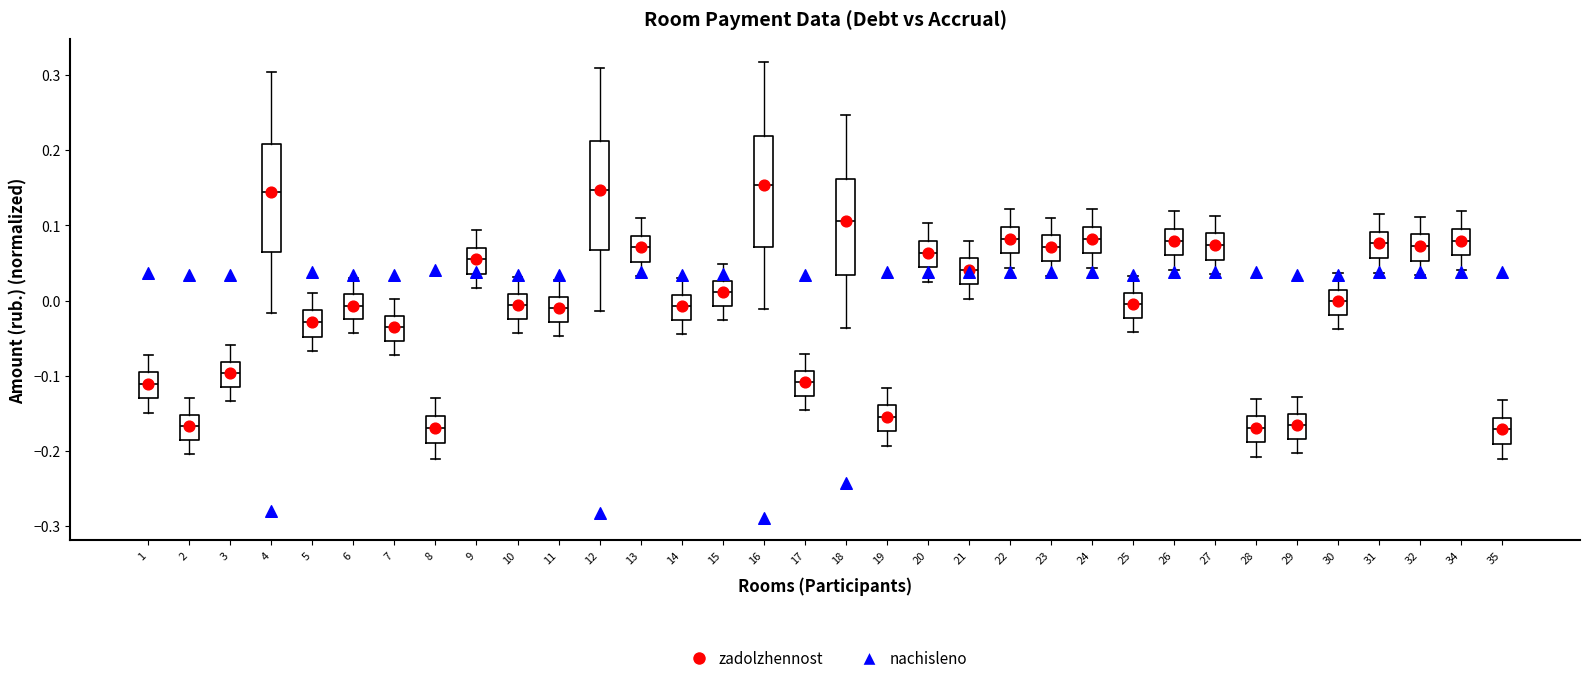

Reading left to right, read every box against the y-axis: the position of its median line, the range the box covers, and the ends of its whiskers. The values are not printed on the chart, so give them approximately, as read against the axis.

1: median -0.11, box -0.13 to -0.10, whiskers -0.15 to -0.07
2: median -0.17, box -0.19 to -0.15, whiskers -0.20 to -0.13
3: median -0.10, box -0.11 to -0.08, whiskers -0.13 to -0.06
4: median 0.14, box 0.06 to 0.21, whiskers -0.02 to 0.30
5: median -0.03, box -0.05 to -0.01, whiskers -0.07 to 0.01
6: median -0.01, box -0.03 to 0.01, whiskers -0.04 to 0.03
7: median -0.03, box -0.05 to -0.02, whiskers -0.07 to 0.00
8: median -0.17, box -0.19 to -0.15, whiskers -0.21 to -0.13
9: median 0.06, box 0.04 to 0.07, whiskers 0.02 to 0.09
10: median -0.01, box -0.02 to 0.01, whiskers -0.04 to 0.03
11: median -0.01, box -0.03 to 0.00, whiskers -0.05 to 0.03
12: median 0.15, box 0.07 to 0.21, whiskers -0.01 to 0.31
13: median 0.07, box 0.05 to 0.09, whiskers 0.03 to 0.11
14: median -0.01, box -0.03 to 0.01, whiskers -0.04 to 0.03
15: median 0.01, box -0.01 to 0.03, whiskers -0.03 to 0.05
16: median 0.15, box 0.07 to 0.22, whiskers -0.01 to 0.32
17: median -0.11, box -0.13 to -0.09, whiskers -0.15 to -0.07
18: median 0.11, box 0.03 to 0.16, whiskers -0.04 to 0.25
19: median -0.15, box -0.17 to -0.14, whiskers -0.19 to -0.12
20: median 0.06, box 0.04 to 0.08, whiskers 0.03 to 0.10
21: median 0.04, box 0.02 to 0.06, whiskers 0.00 to 0.08
22: median 0.08, box 0.06 to 0.10, whiskers 0.04 to 0.12
23: median 0.07, box 0.05 to 0.09, whiskers 0.03 to 0.11
24: median 0.08, box 0.06 to 0.10, whiskers 0.04 to 0.12
25: median 0.00, box -0.02 to 0.01, whiskers -0.04 to 0.03
26: median 0.08, box 0.06 to 0.10, whiskers 0.04 to 0.12
27: median 0.07, box 0.05 to 0.09, whiskers 0.03 to 0.11
28: median -0.17, box -0.19 to -0.15, whiskers -0.21 to -0.13
29: median -0.17, box -0.18 to -0.15, whiskers -0.20 to -0.13
30: median 0.00, box -0.02 to 0.01, whiskers -0.04 to 0.04
31: median 0.08, box 0.06 to 0.09, whiskers 0.04 to 0.12
32: median 0.07, box 0.05 to 0.09, whiskers 0.03 to 0.11
34: median 0.08, box 0.06 to 0.10, whiskers 0.04 to 0.12
35: median -0.17, box -0.19 to -0.16, whiskers -0.21 to -0.13